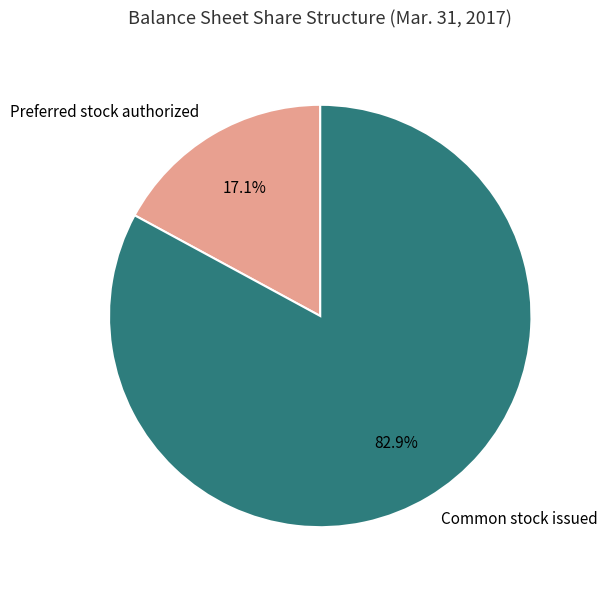

What percentage do Common stock issued and Preferred stock authorized together represent?

100.0%